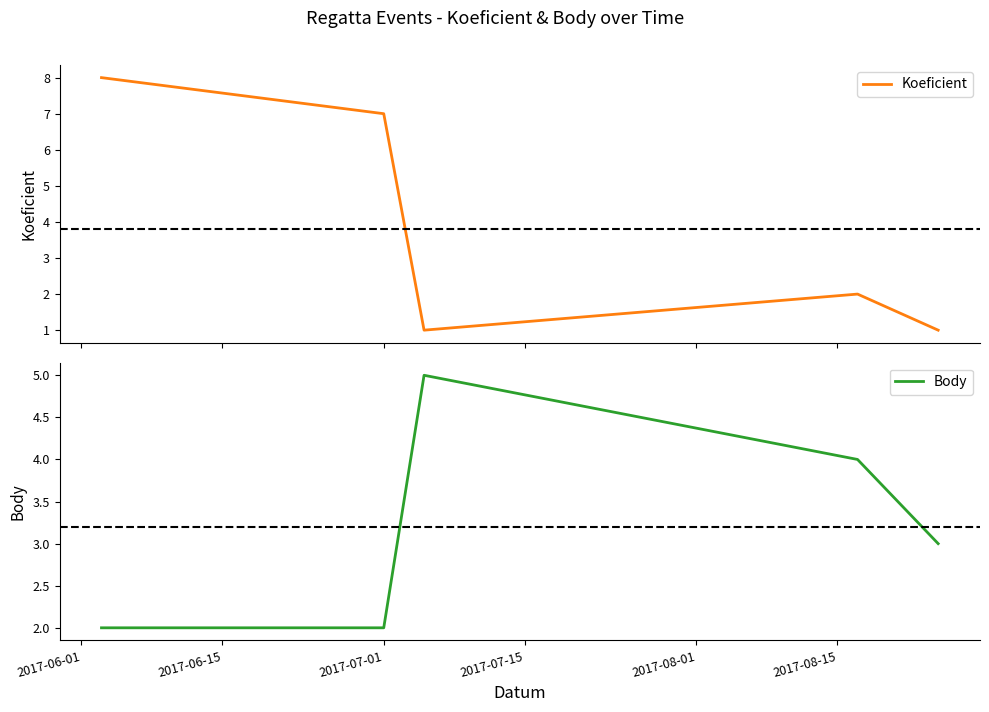

How many times do Body and Koeficient cross each other?

1